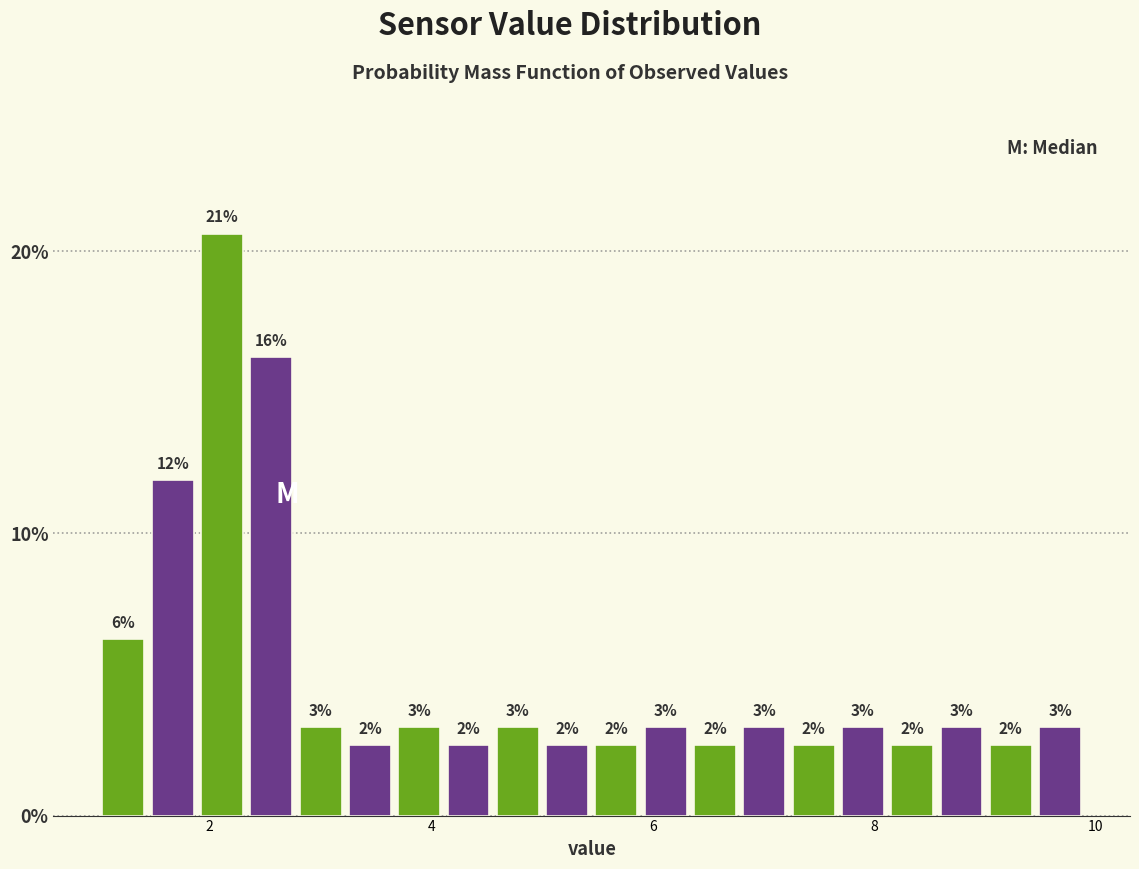

Around what value on the x-axis is the tallest bar? Give the approximate position of its centre, as read against the axis.

2.2